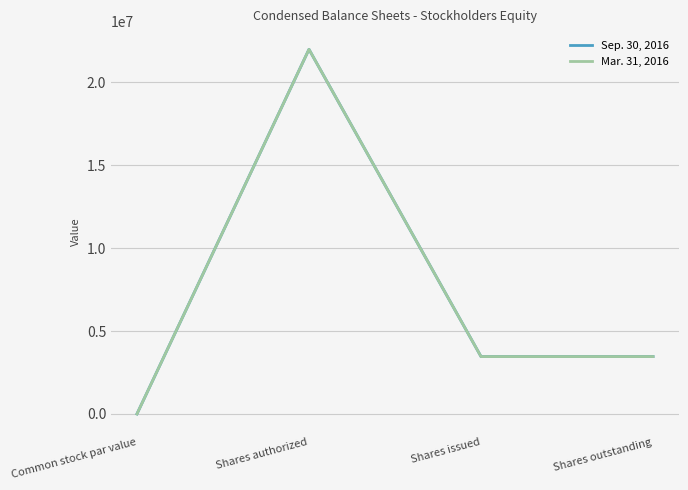

Between Common stock par value and Shares outstanding, which is larger?

Shares outstanding